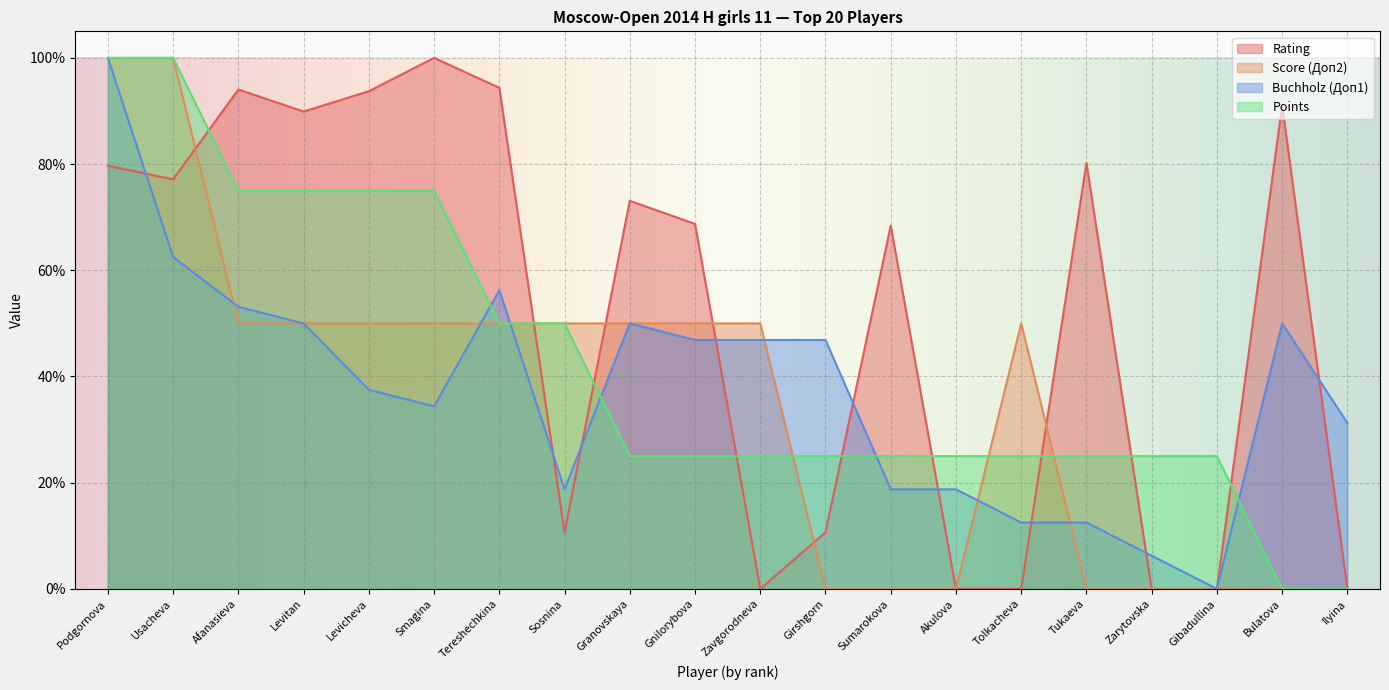

How many times do Score (Доп2) and Buchholz (Доп1) cross each other?

10